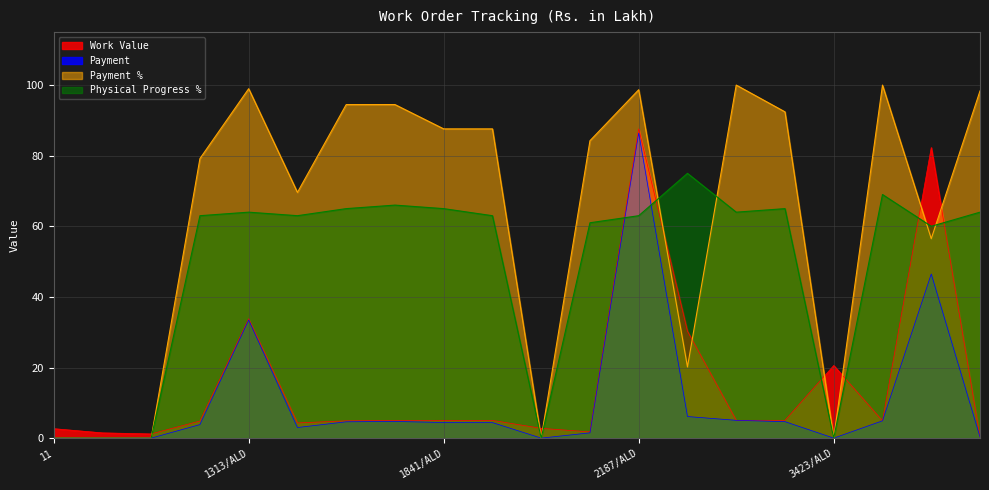

What is the total value across all series at 1841/ALD?

162.1